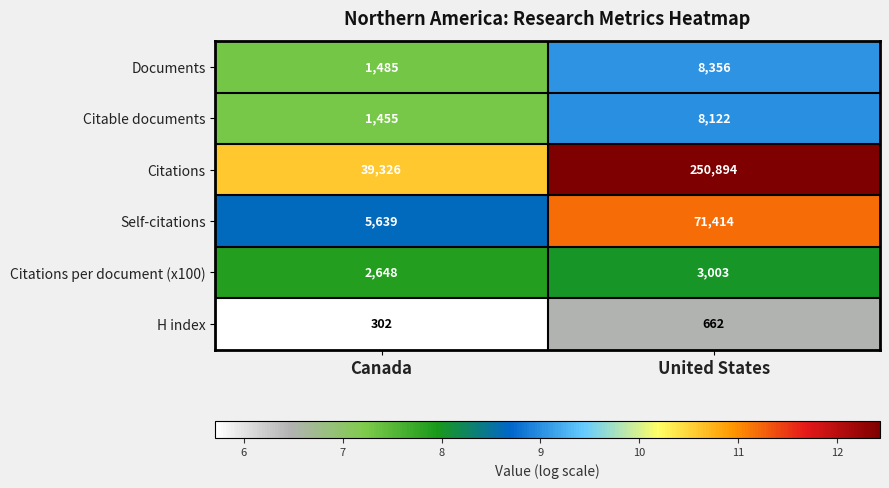

Which series has the largest total across all categories?

Citations